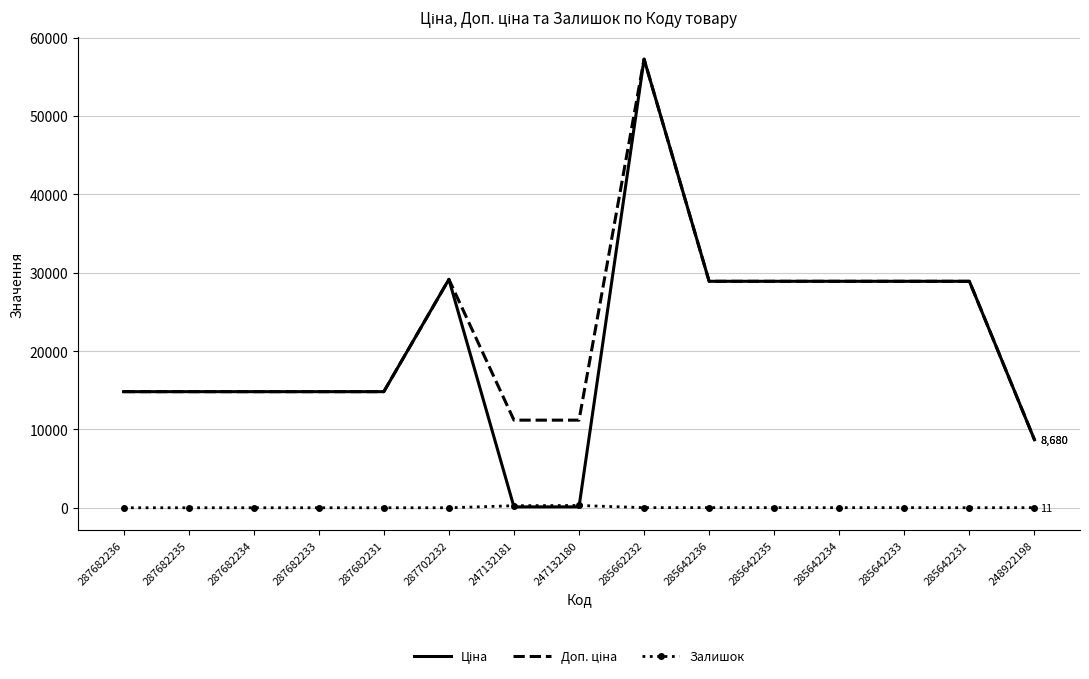

What is the total value across all series at 287682231?

29635.2